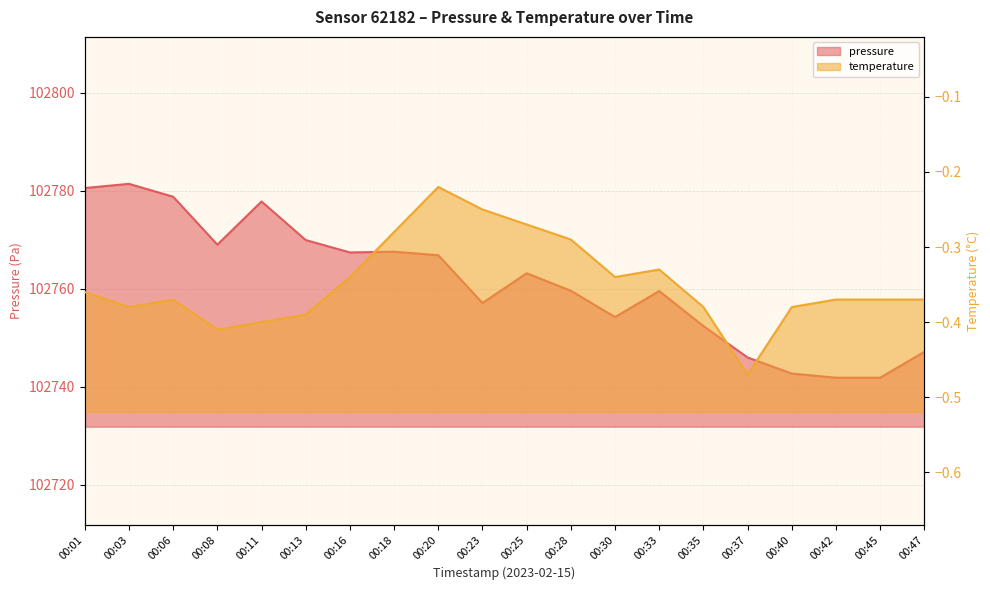

Rank the categories by pressure value from highest to lowest.

00:03, 00:01, 00:06, 00:11, 00:13, 00:08, 00:18, 00:16, 00:20, 00:25, 00:28, 00:33, 00:23, 00:30, 00:35, 00:47, 00:37, 00:40, 00:42, 00:45